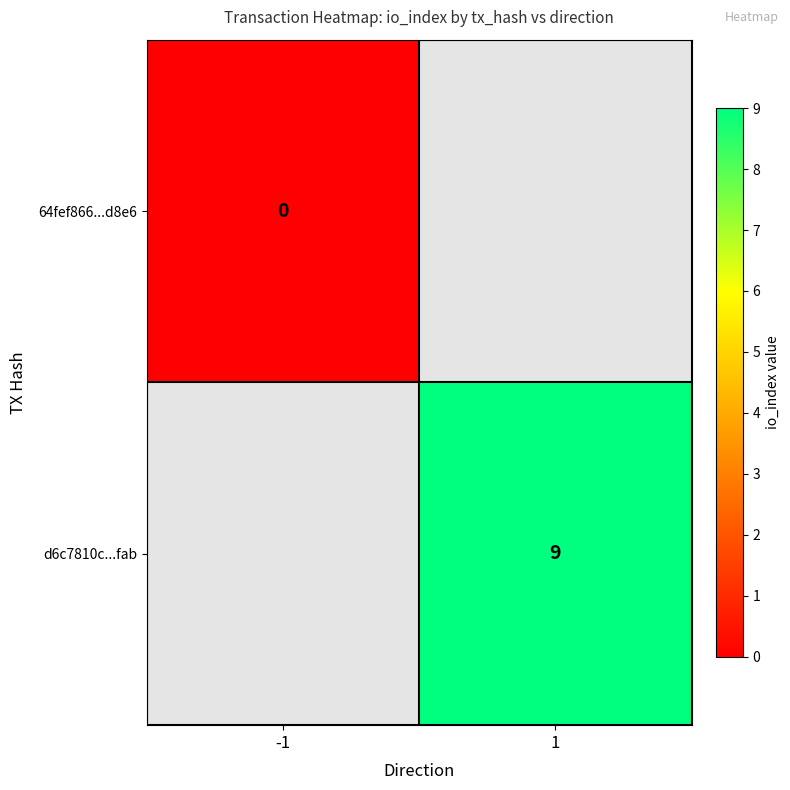

Which label corresponds to the largest value in the chart?

1